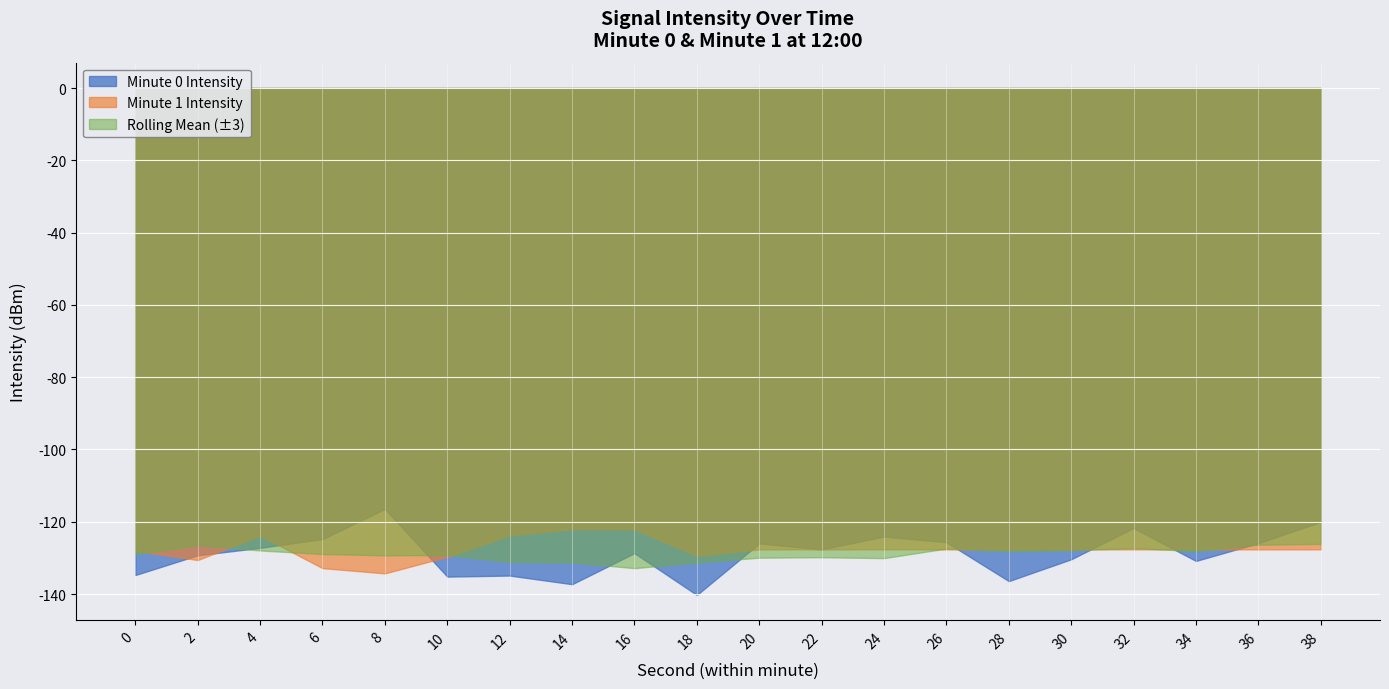

Is it true that Minute 1 (sec 0-38) equals 69.8 at 26?

False